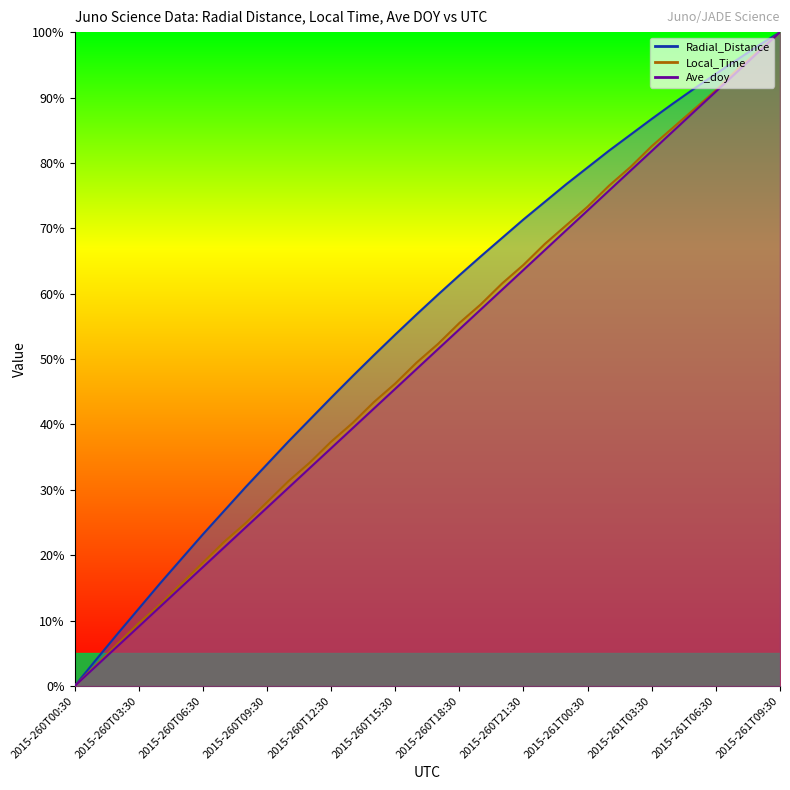

What are all the series names shown in the legend?

Radial_Distance, Local_Time, Ave_doy